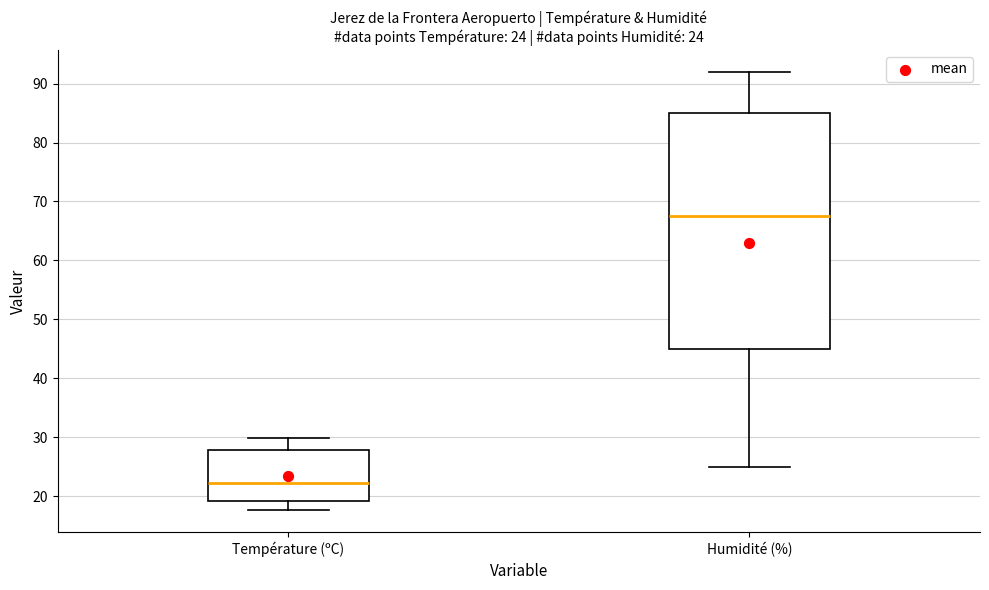

Comparing the boxes themselves (not the whiskers), which one is the tallest?

Humidité (%)